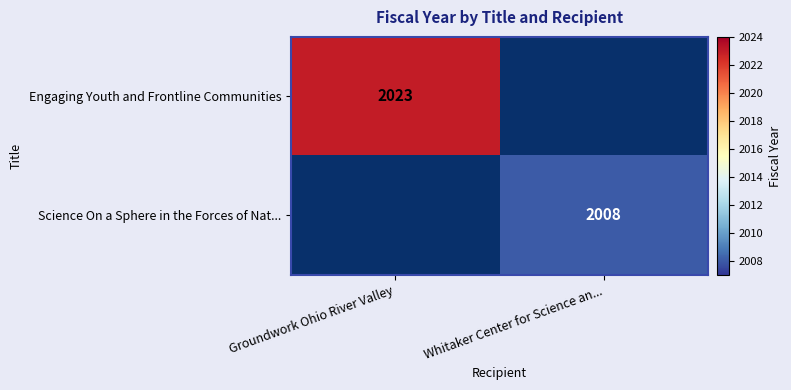

The Science On a Sphere in the Forces of Nat... series shows 3600 at Whitaker Center for Science an.... True or false?

False